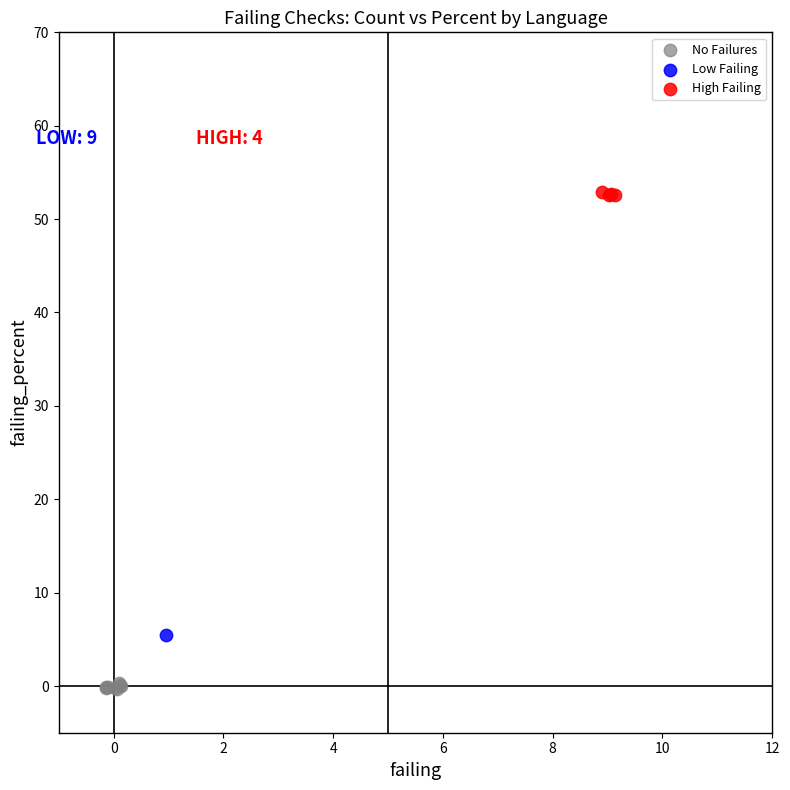

What are all the series names shown in the legend?

No Failures, Low Failing, High Failing